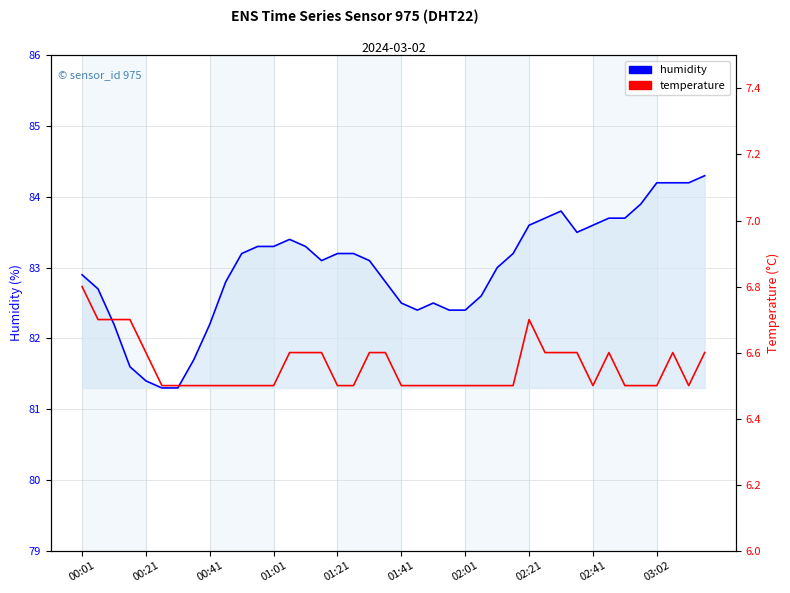

At how many categories does at least one series exceed 81?

40